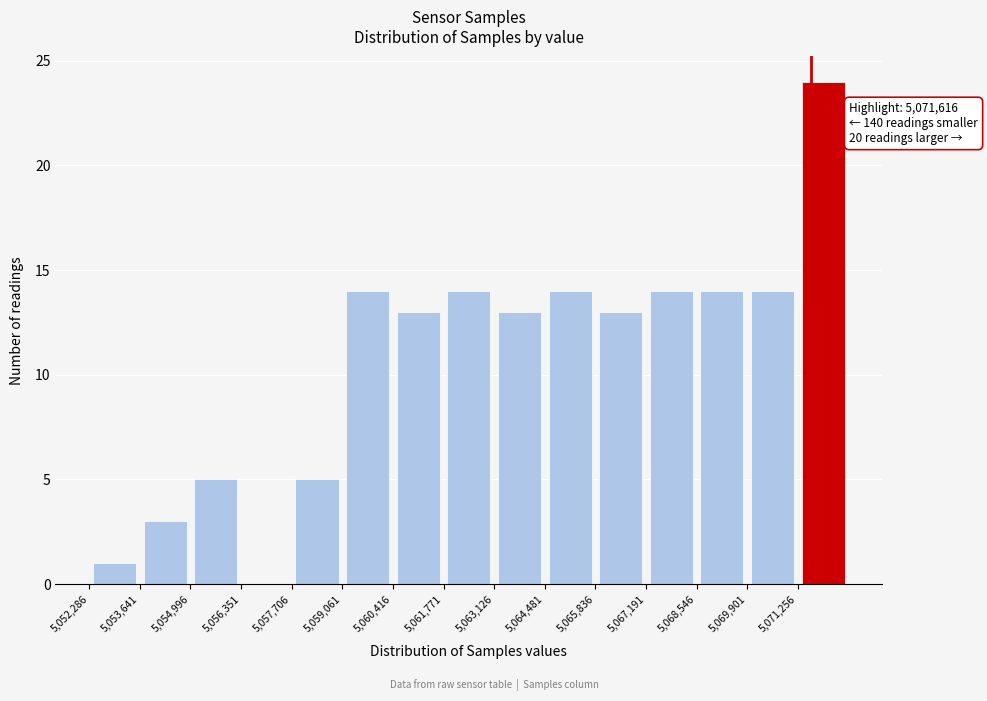

Which range on the x-axis has the tallest bar?

5071200 to 5072600